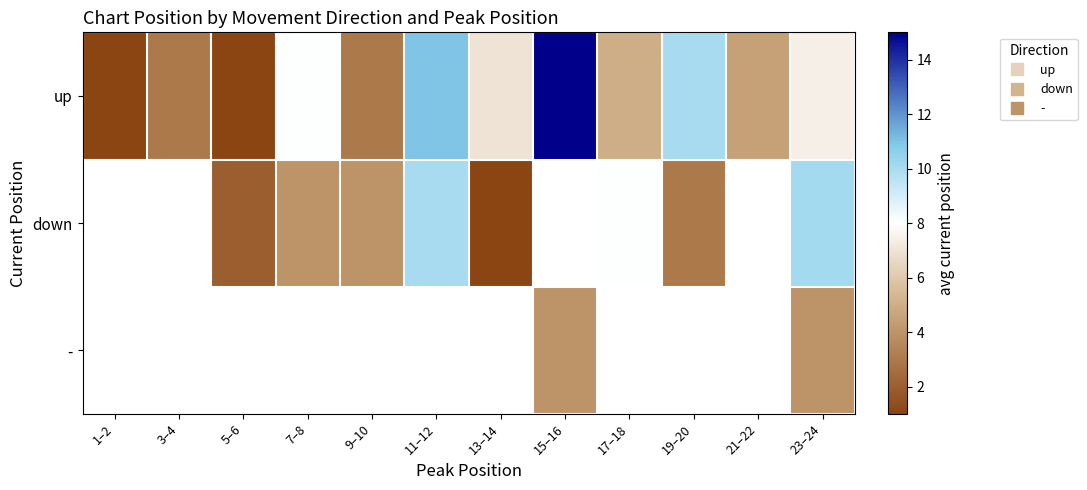

What is the difference between the highest and lowest values at 15–16?

11.0